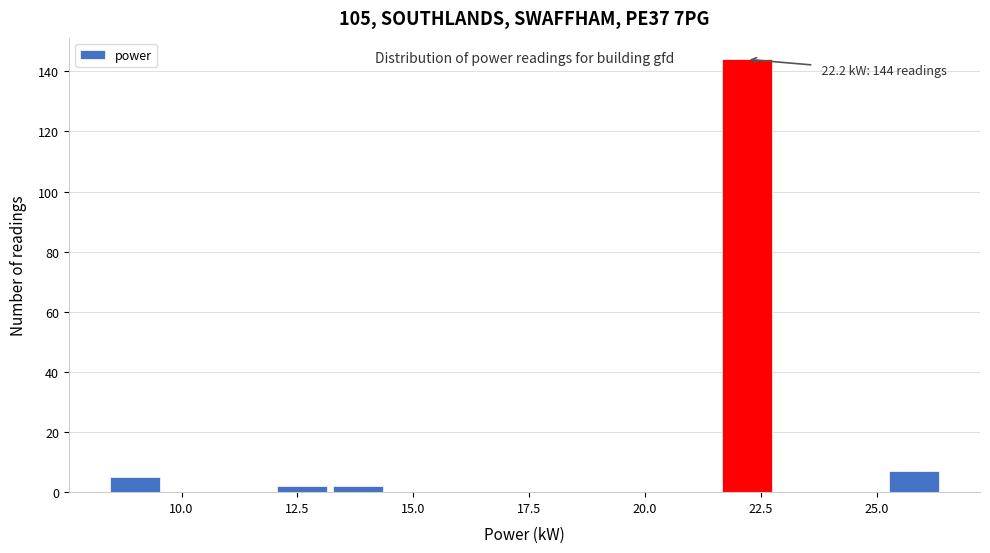

Around what value on the x-axis is the tallest bar? Give the approximate position of its centre, as read against the axis.

22.0